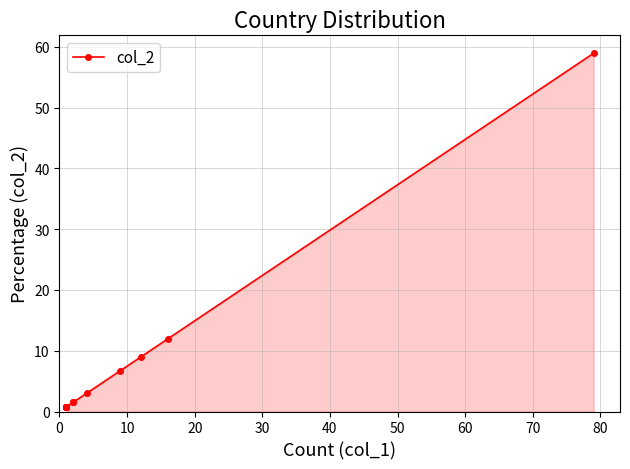

The chart shows a value of 1.0 at 10. True or false?

False